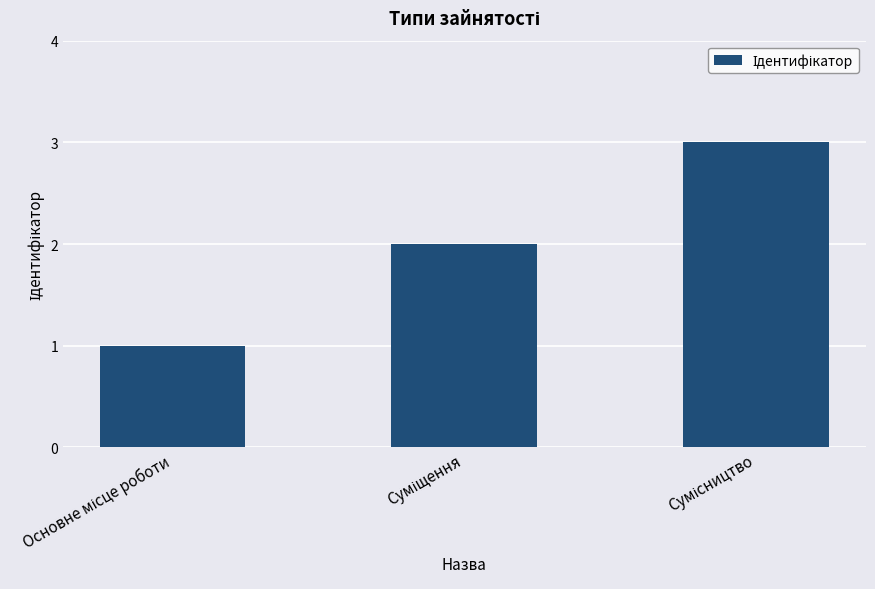

What is the maximum value shown in the chart?

3